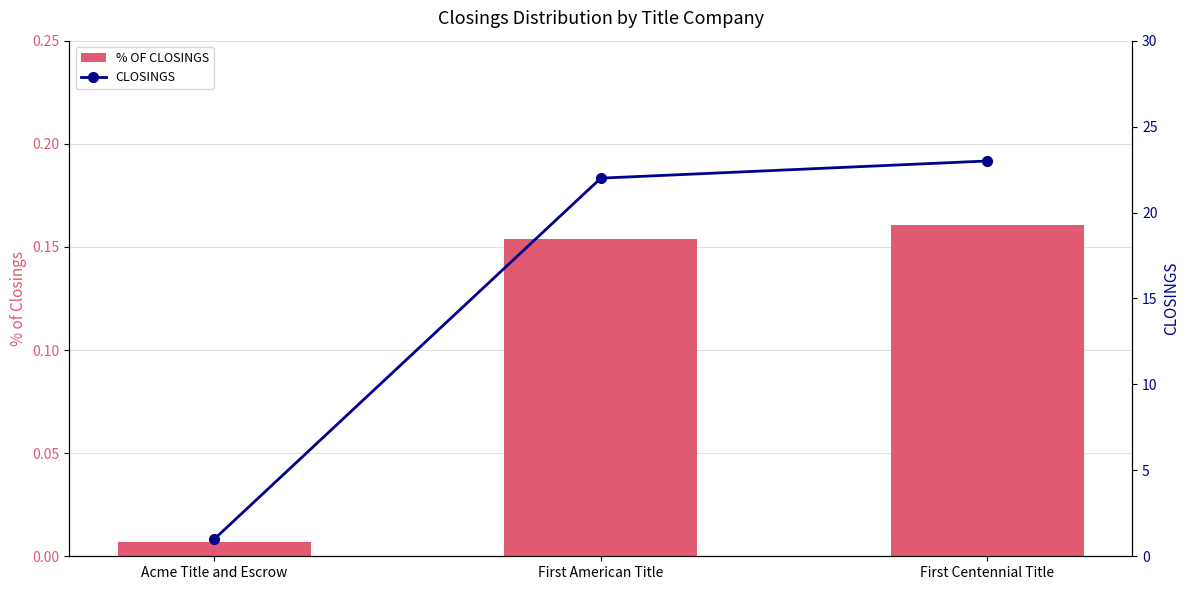

What is the label of the 2nd bar from the right?

First American Title